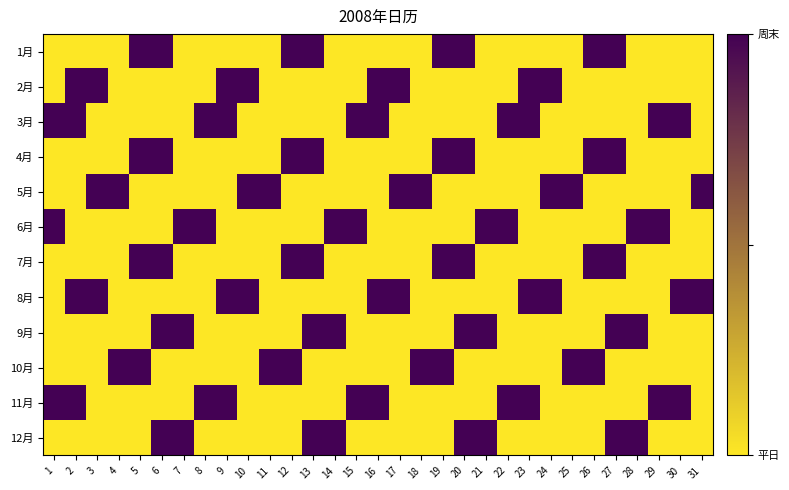

Rank the categories by 9月 value from highest to lowest.

6, 7, 13, 14, 20, 21, 27, 28, 1, 2, 3, 4, 5, 8, 9, 10, 11, 12, 15, 16, 17, 18, 19, 29, 30, 31, 22, 23, 24, 25, 26